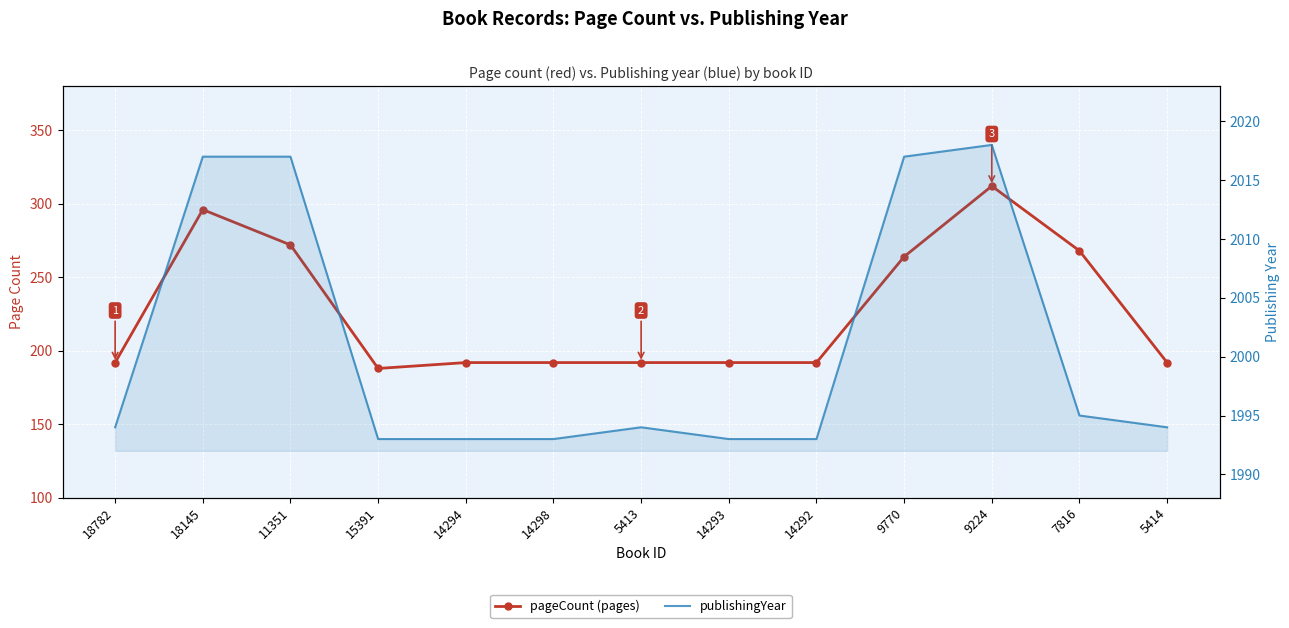

What are all the series names shown in the legend?

pageCount (pages), publishingYear